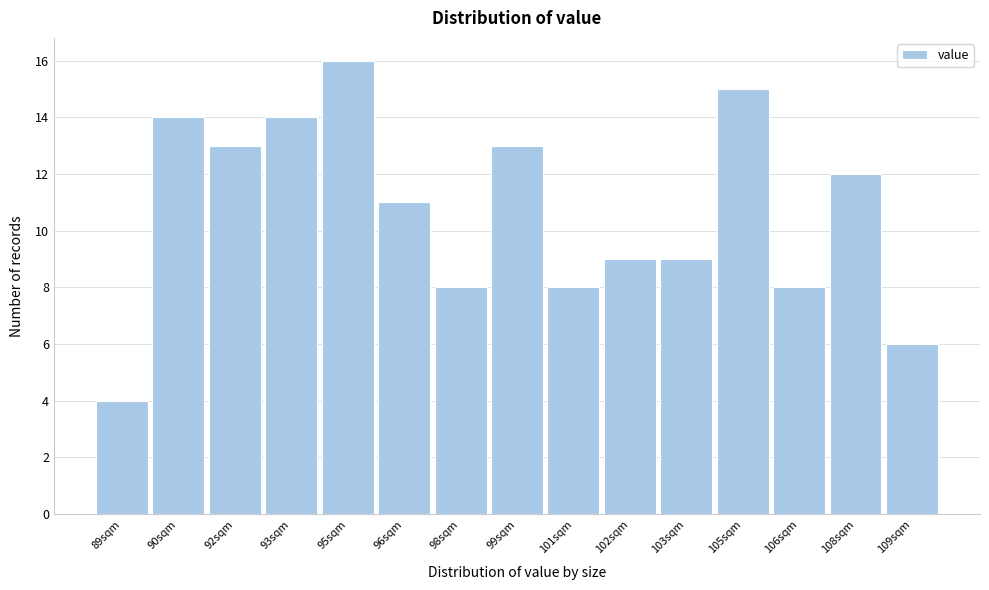

Reading right to left, transcribe all the data shown in this chart.

6	12	8	15	9	9	8	13	8	11	16	14	13	14	4